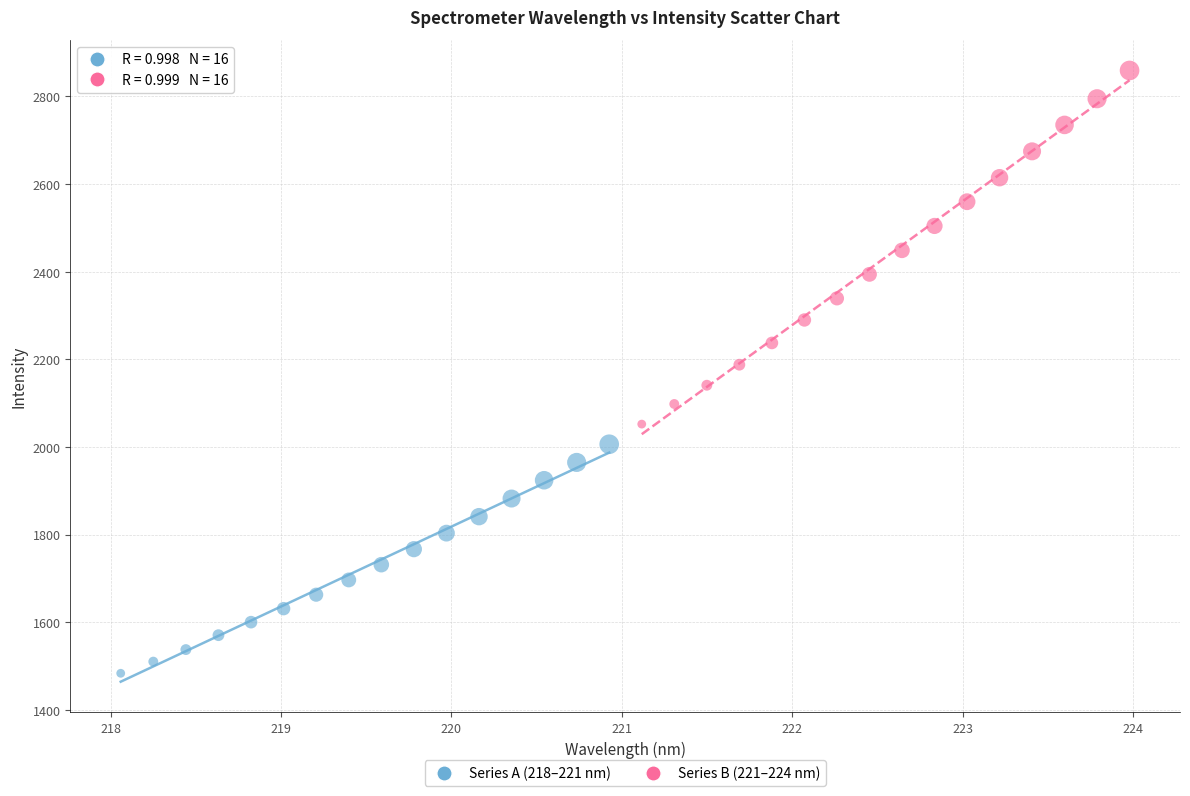

Which series reaches the minimum Y coordinate?

Series A (218–221 nm)